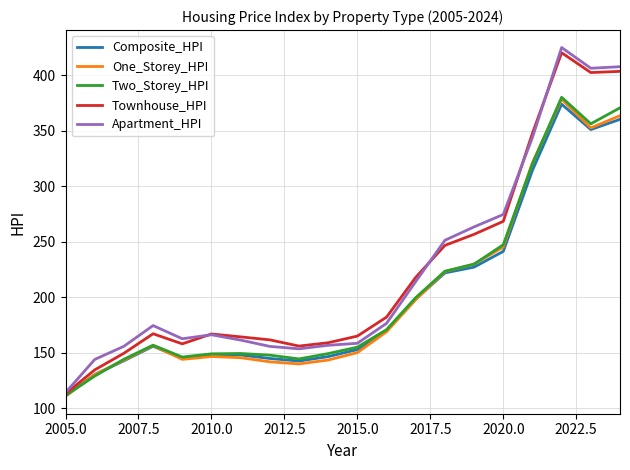

Which series has the widest spread of values?

Apartment_HPI